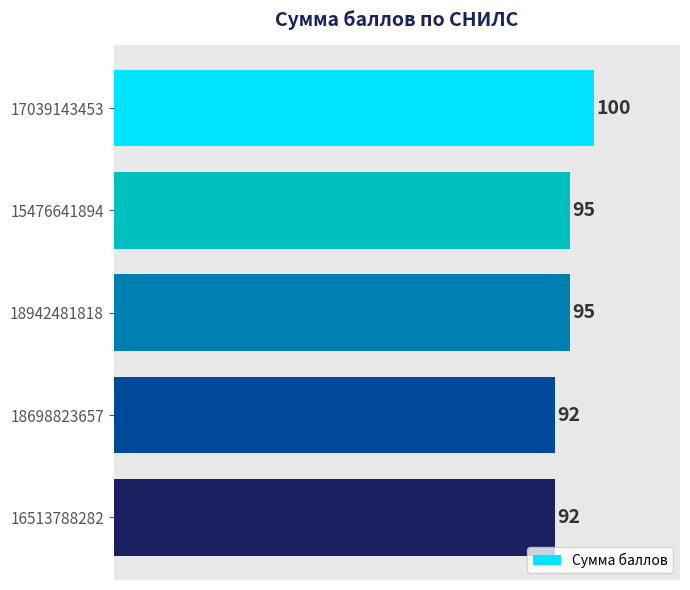

Between 15476641894 and 17039143453, which is larger?

17039143453